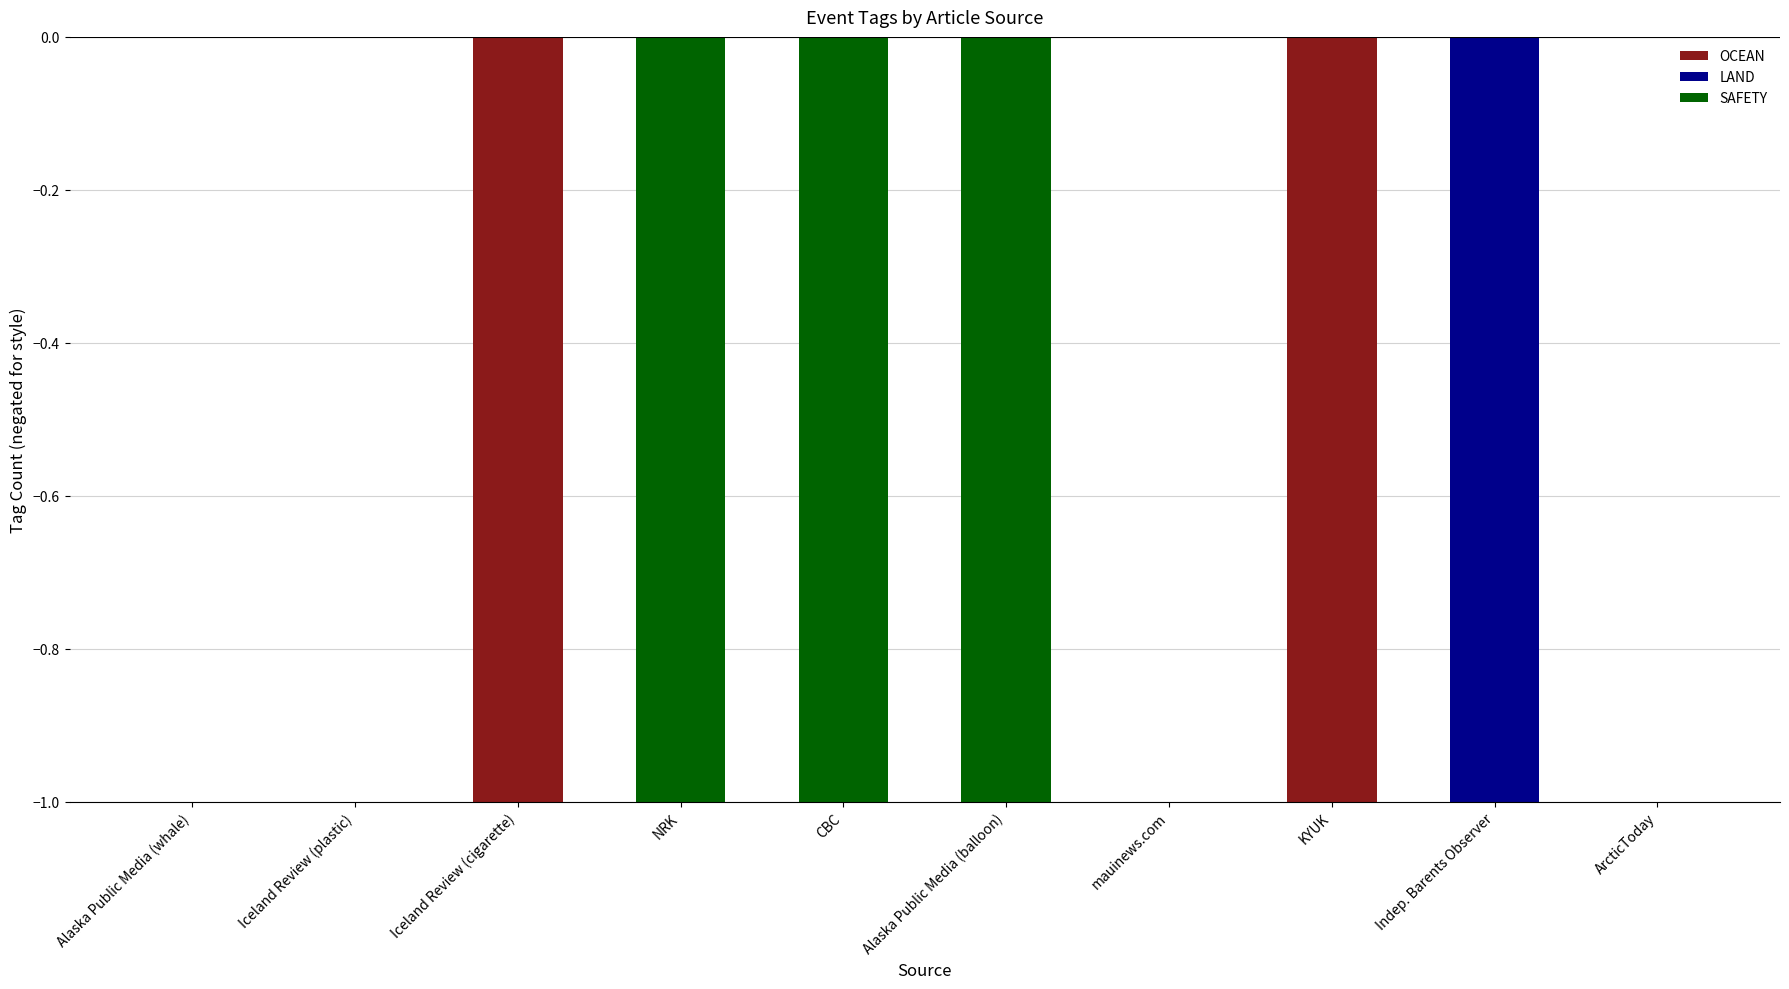

What is the difference between the highest and lowest values at CBC?

1